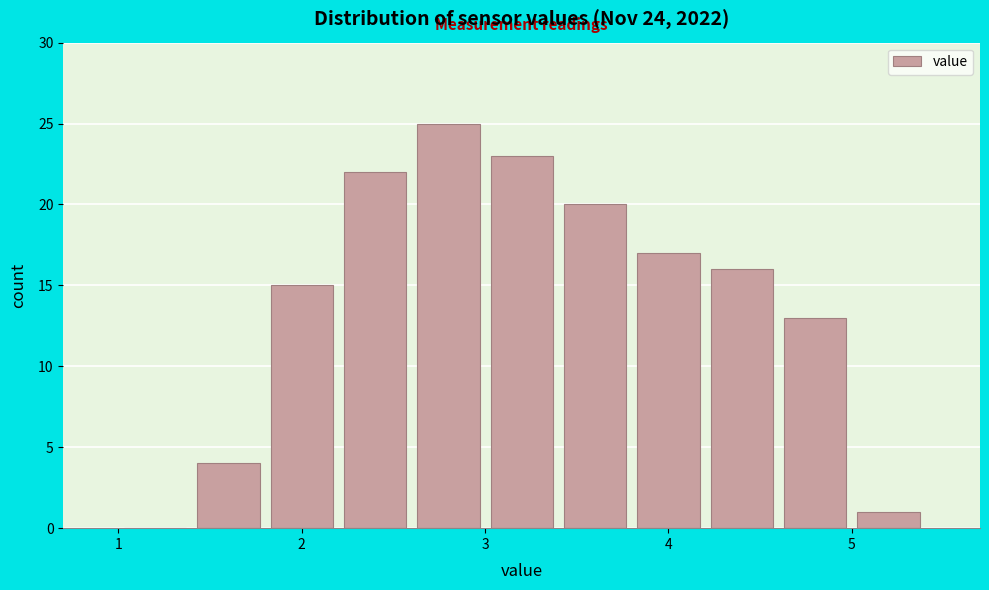

Reading left to right, list every bar in this chart as the range it spans on the x-axis followed by its height. The values are not printed on the chart, so give them approximately, as read against the axis.

1.0 to 1.4: 0
1.4 to 1.8: 4
1.8 to 2.2: 15
2.2 to 2.6: 22
2.6 to 3.0: 25
3.0 to 3.4: 23
3.4 to 3.8: 20
3.8 to 4.2: 17
4.2 to 4.6: 16
4.6 to 5.0: 13
5.0 to 5.4: 1